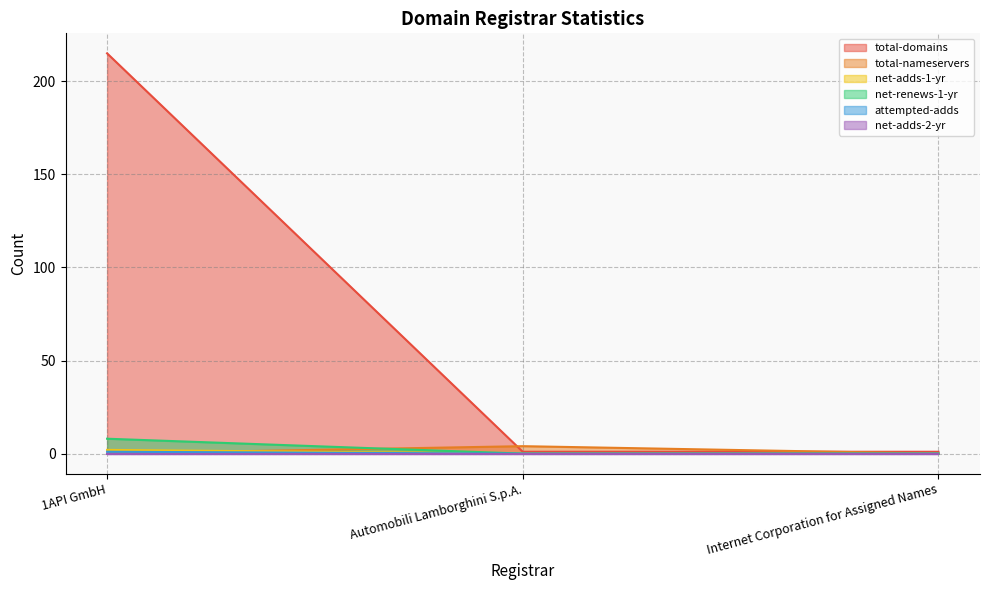

Which series has the largest range (max minus min)?

total-domains